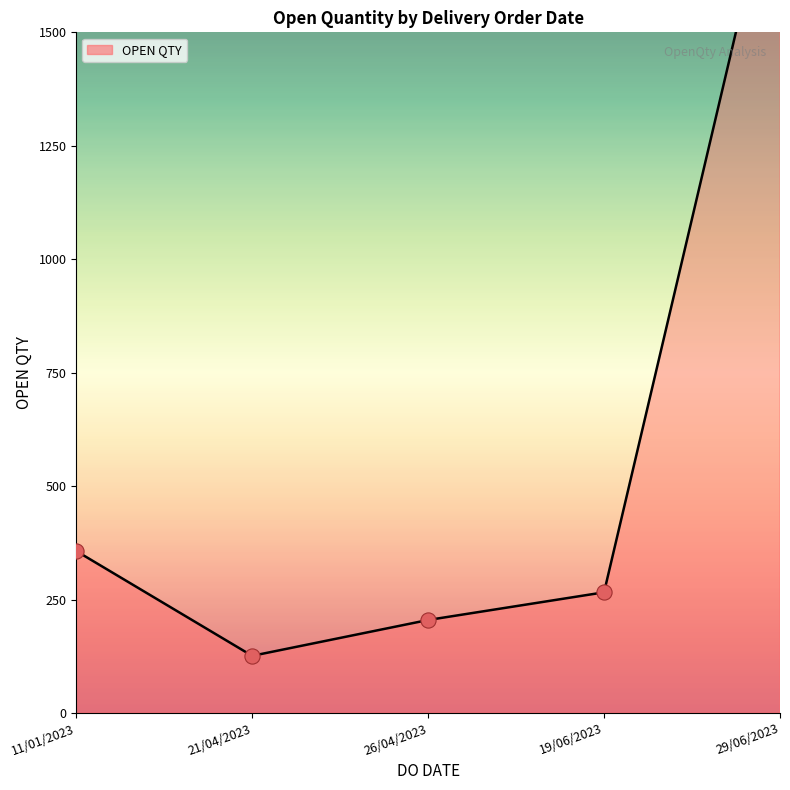

Between 21/04/2023 and 29/06/2023, which is larger?

29/06/2023